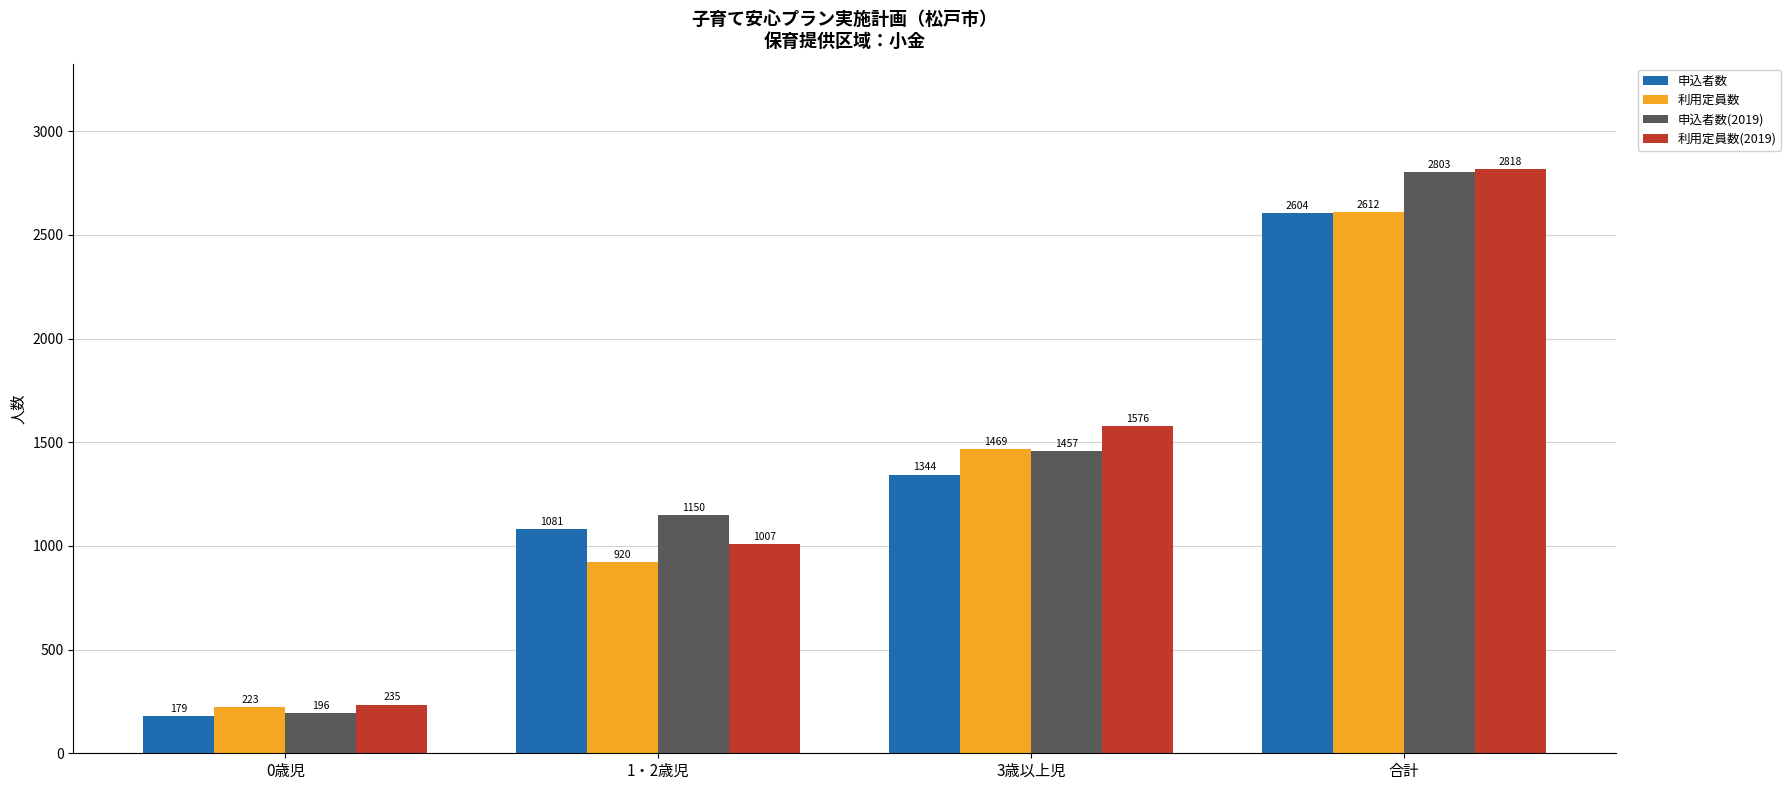

How many bars are there in total?

16